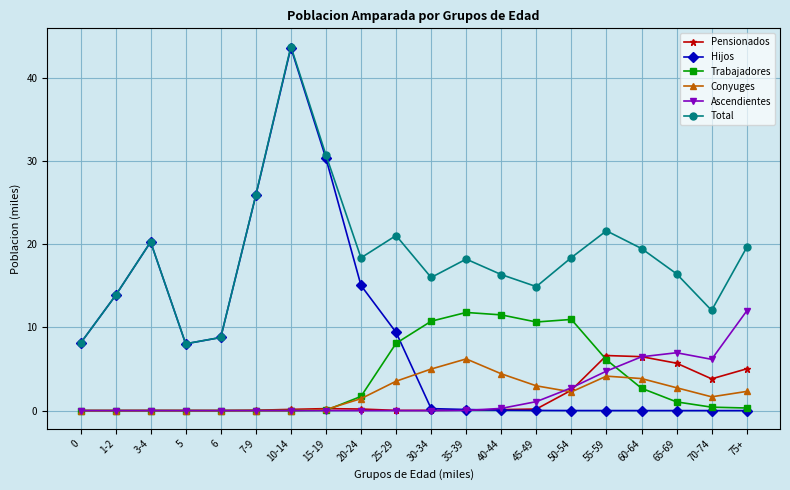

Which series changed the most between 55-59 and 70-74?

Total